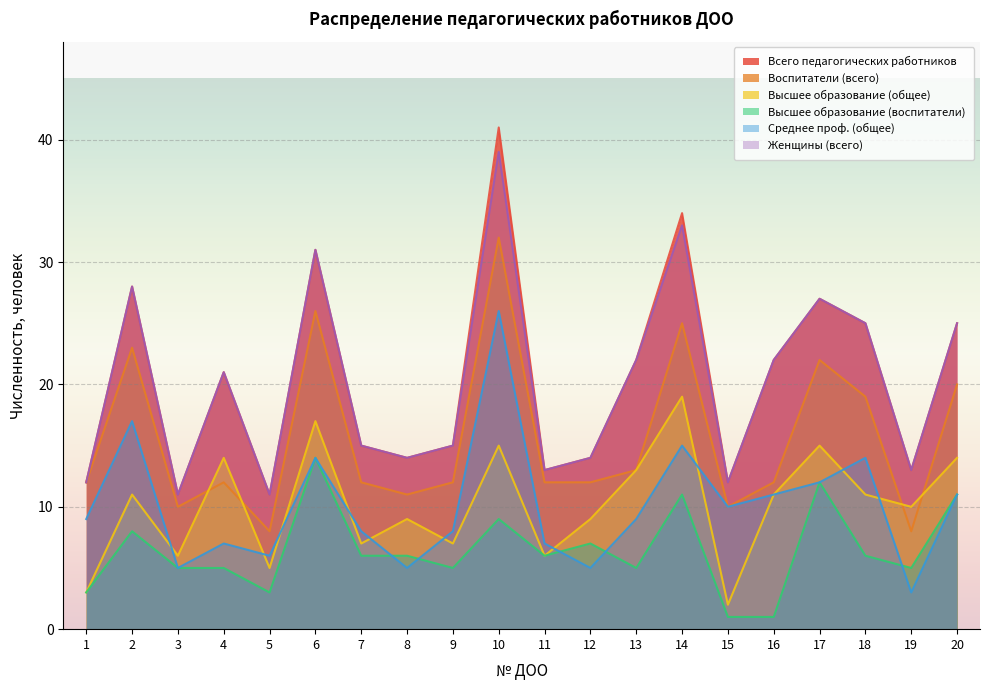

What is the minimum value shown in the chart?

1